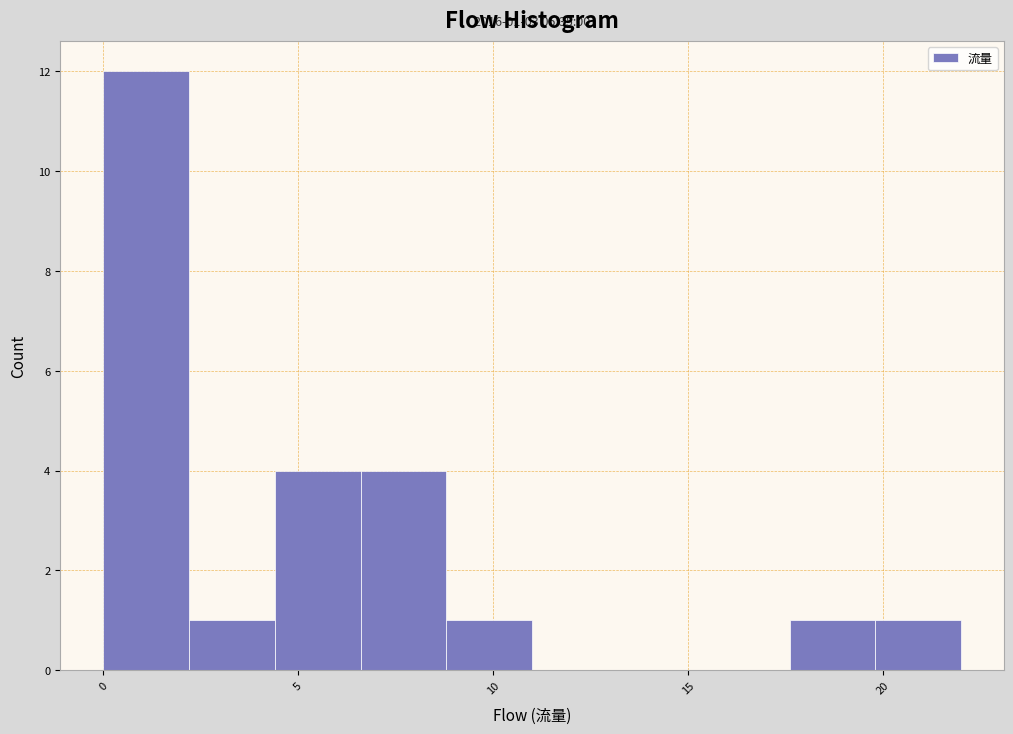

Over which range of the x-axis is the bar tallest?

0.0 to 2.2